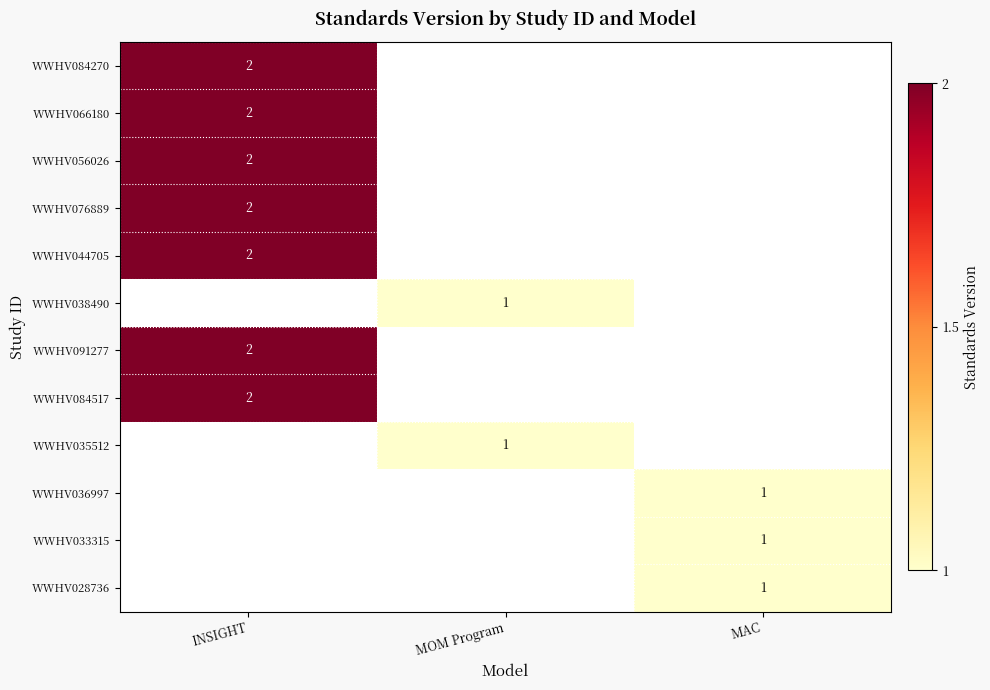

The value of WWHV056026 at INSIGHT is 3. True or false?

False